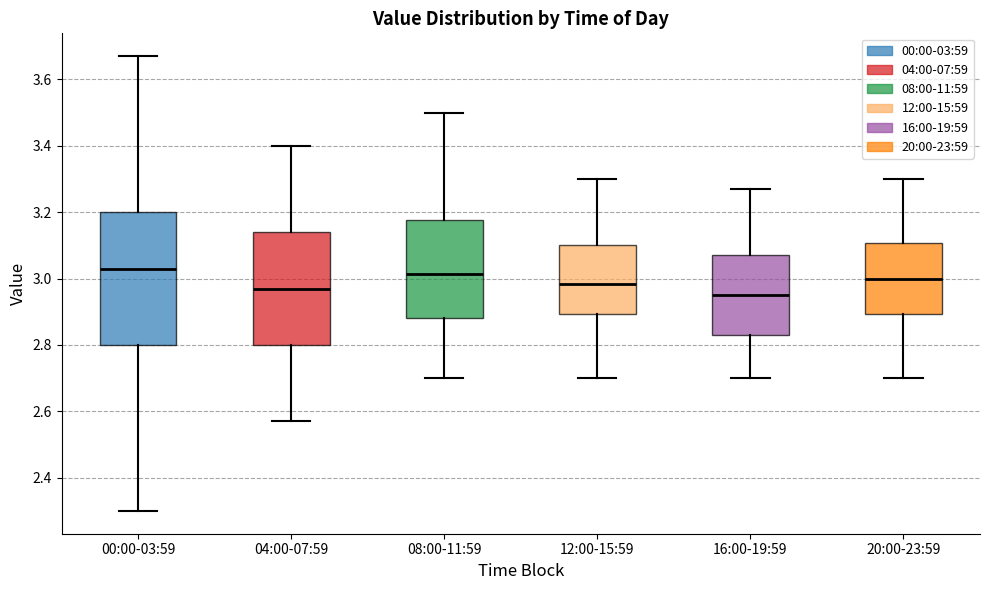

Reading left to right, transcribe this box plot: for each box, give where its median line is, the range the box spans, and where its two whiskers end, as read against the y-axis. The values are not printed on the chart, so give them approximately, as read against the axis.

00:00-03:59: median 3.04, box 2.80 to 3.20, whiskers 2.30 to 3.68
04:00-07:59: median 2.98, box 2.80 to 3.14, whiskers 2.58 to 3.40
08:00-11:59: median 3.02, box 2.88 to 3.18, whiskers 2.70 to 3.50
12:00-15:59: median 2.98, box 2.90 to 3.10, whiskers 2.70 to 3.30
16:00-19:59: median 2.96, box 2.84 to 3.08, whiskers 2.70 to 3.28
20:00-23:59: median 3.00, box 2.90 to 3.10, whiskers 2.70 to 3.30